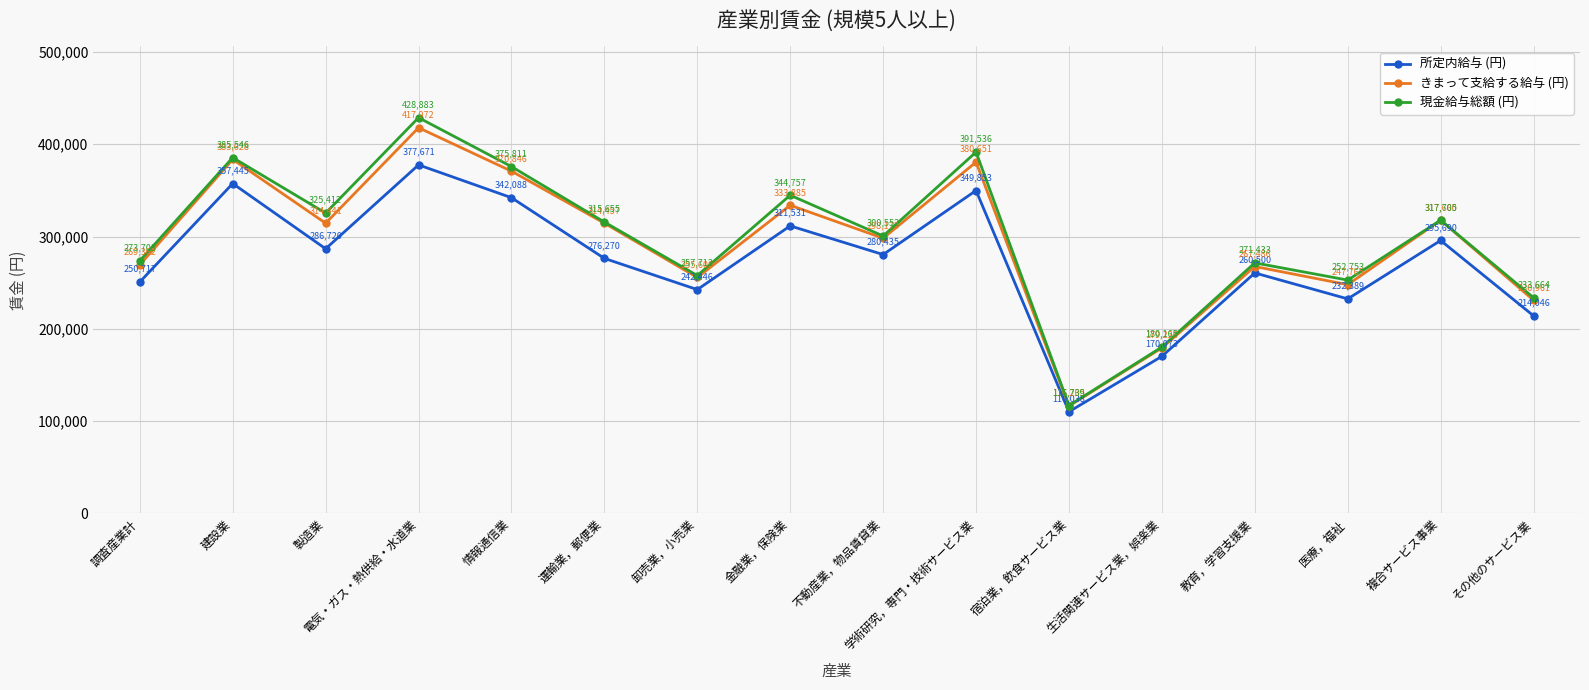

Which series changed the most between 建設業 and 医療，福祉?

きまって支給する給与 (円)